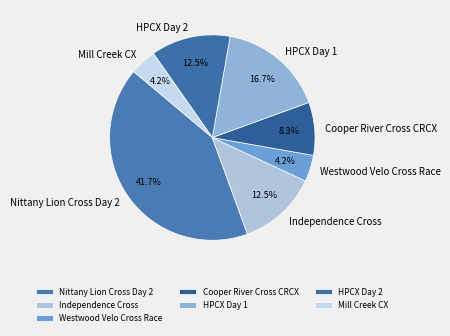

To the nearest percent, what is the average slice percentage?

14%